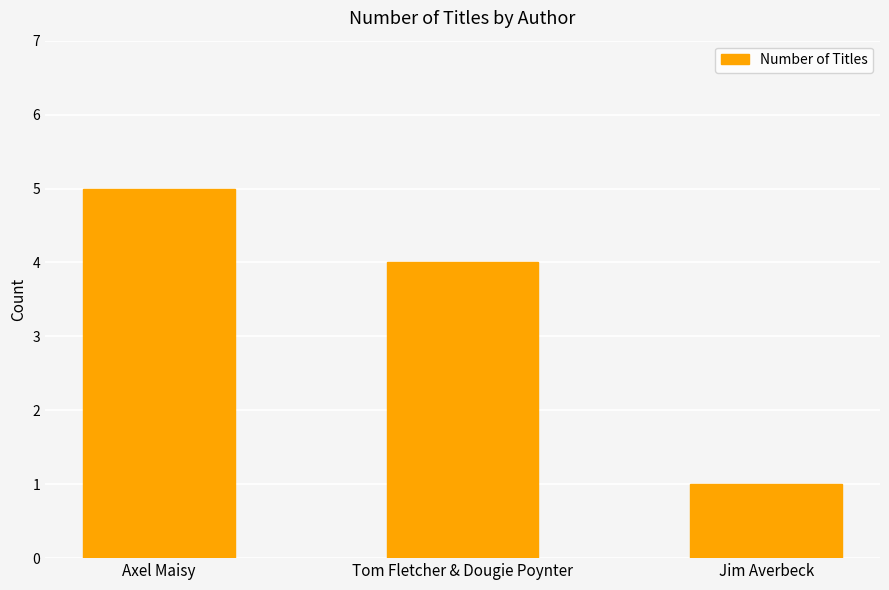

Which label corresponds to the smallest value in the chart?

Jim Averbeck